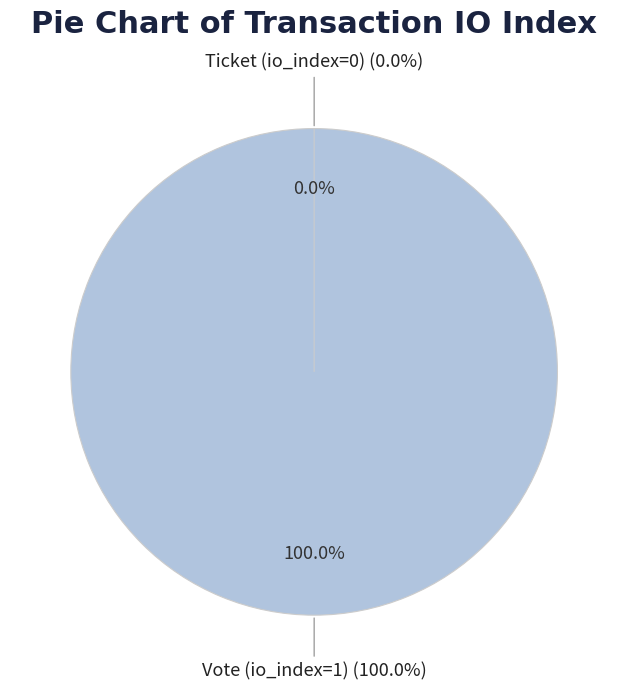

The Vote (io_index=1) slice represents 100% of the pie. True or false?

True